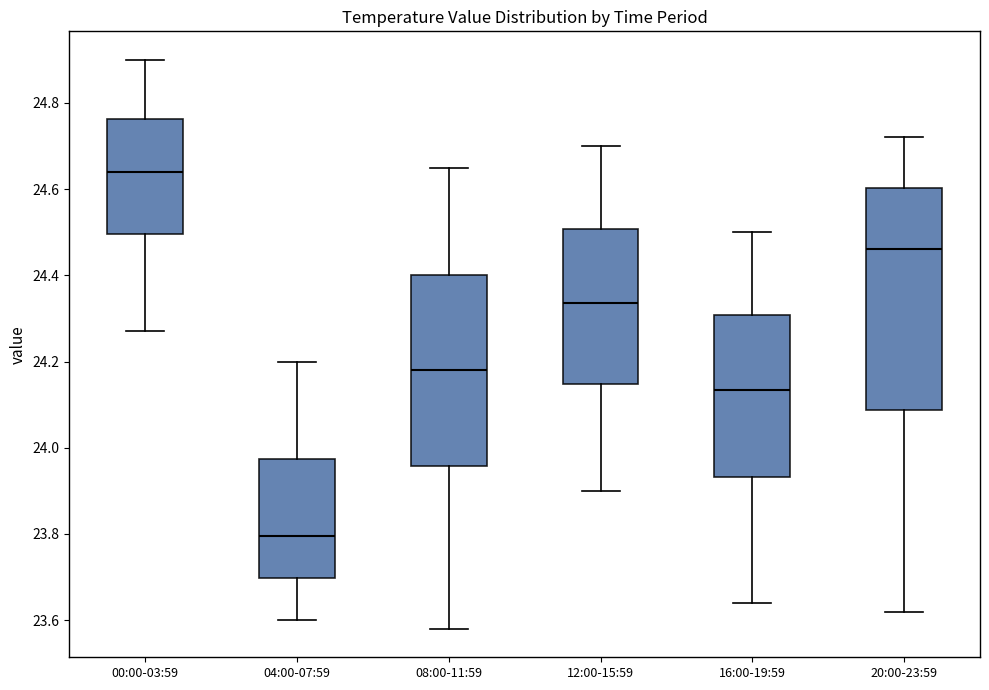

Which box has the highest median line?

00:00-03:59